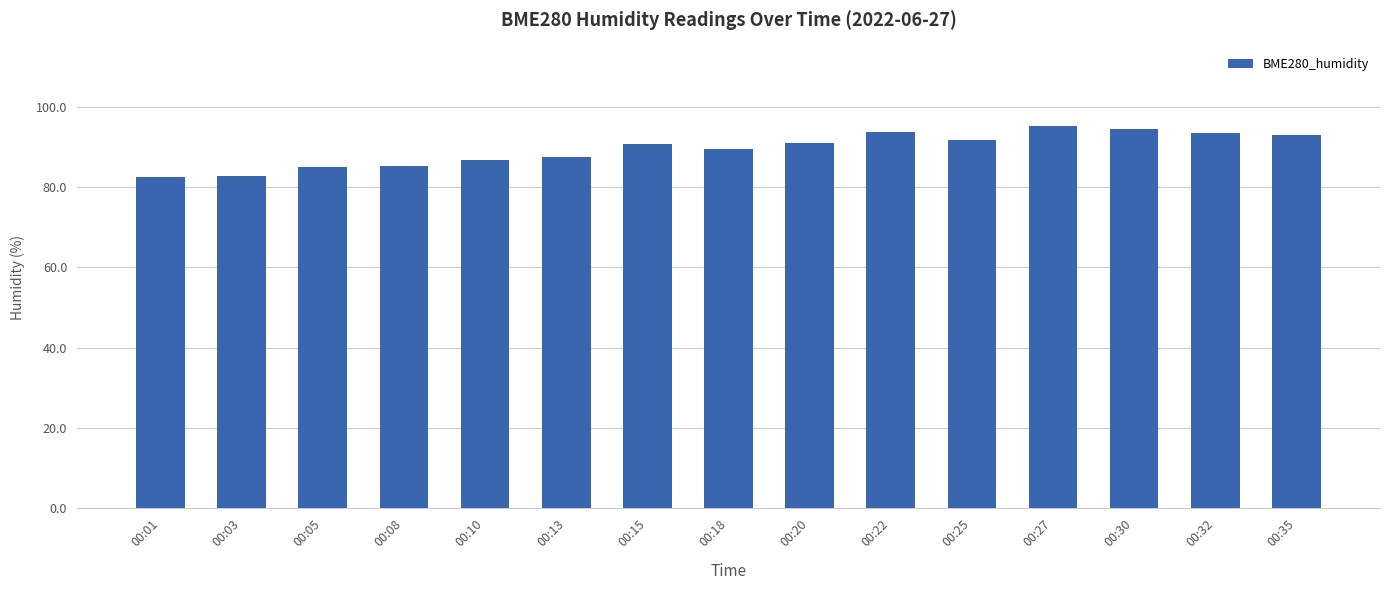

The value at 00:05 is 146.6. True or false?

False